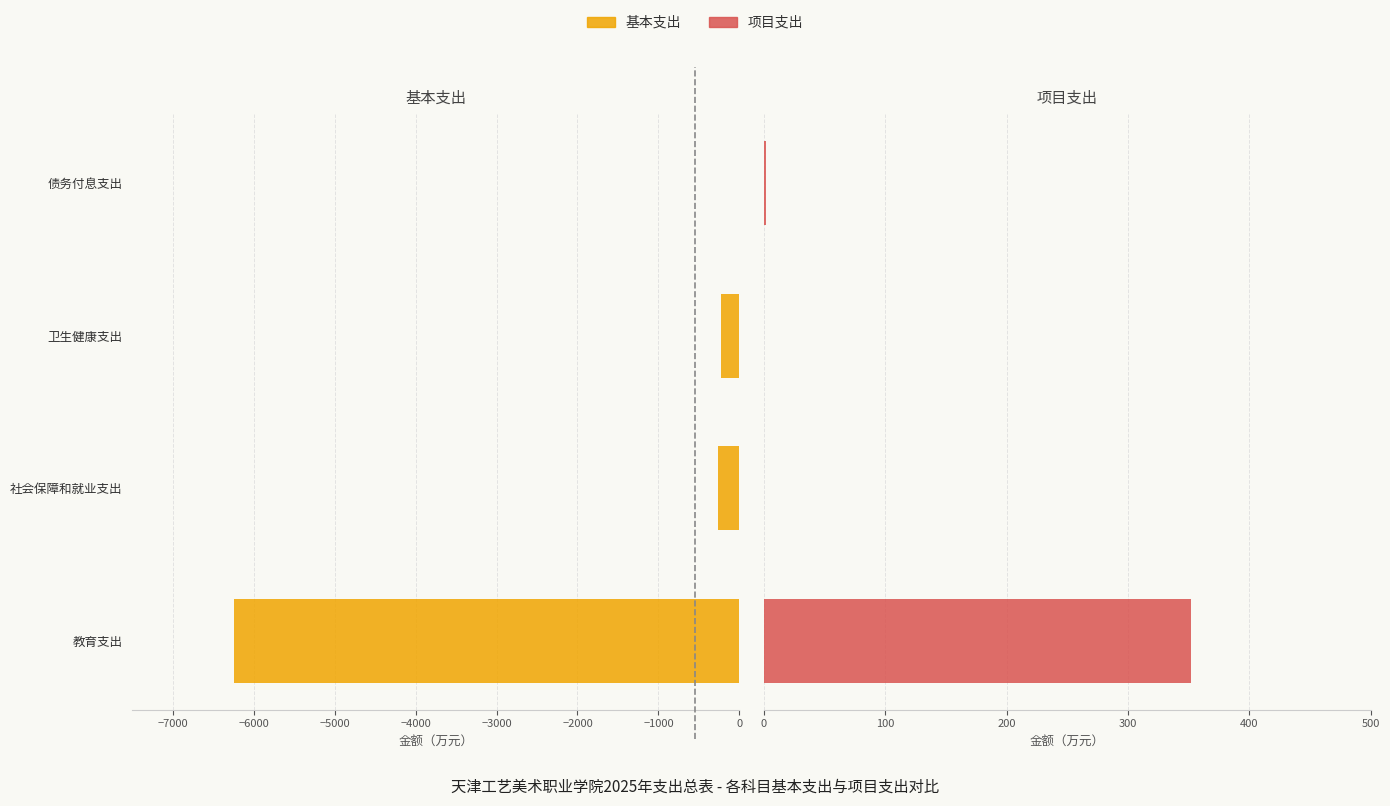

What is the average value of the 项目支出 series?

88.5